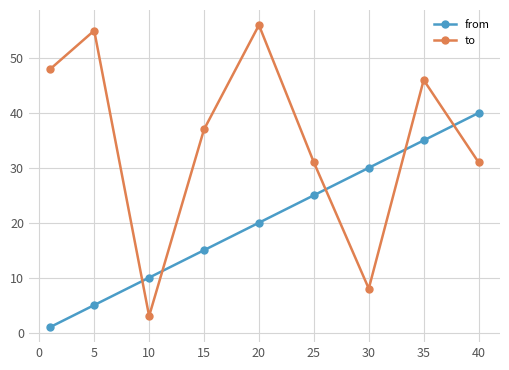

What are all the series names shown in the legend?

from, to